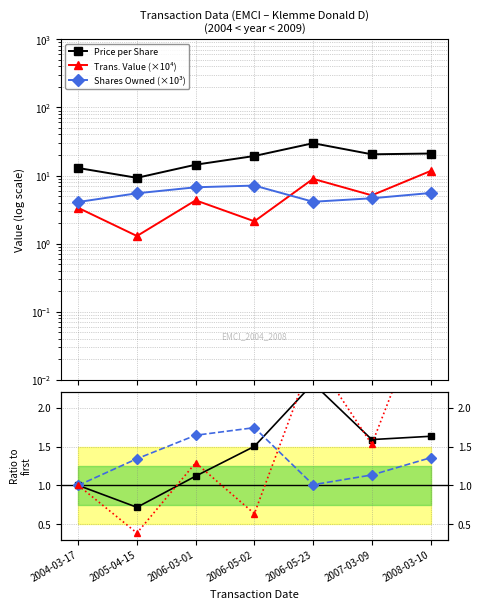

Is it true that Price ratio equals 0.7 at 2005-04-15?

True